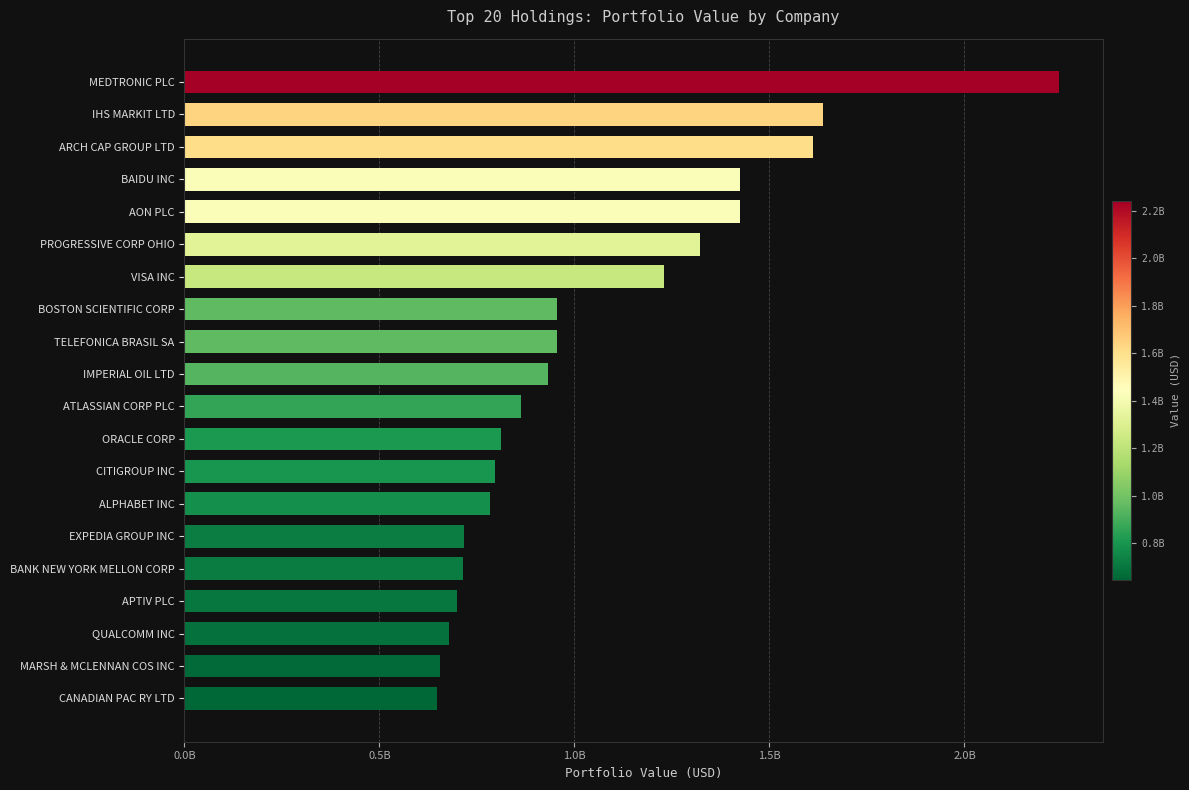

Are the bars horizontal?

Yes